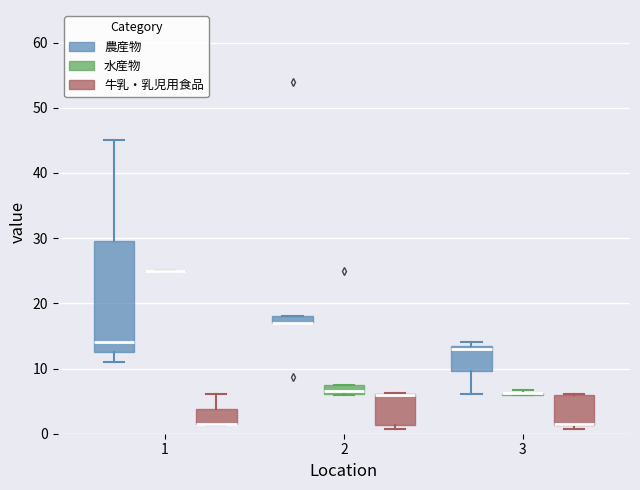

Where is the lower edge of the box for 2 (水産物) on the y-axis? The values are not printed on the chart, so give them approximately, as read against the axis.

6